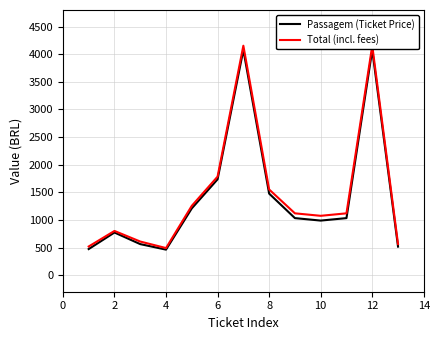

How many values in the Total (incl. fees) series exceed 1119?

7